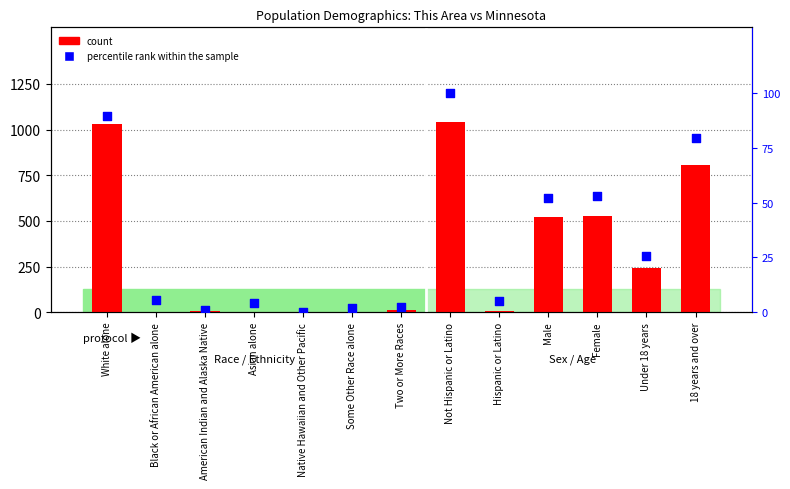

What are all the series names shown in the legend?

count, percentile rank within the sample